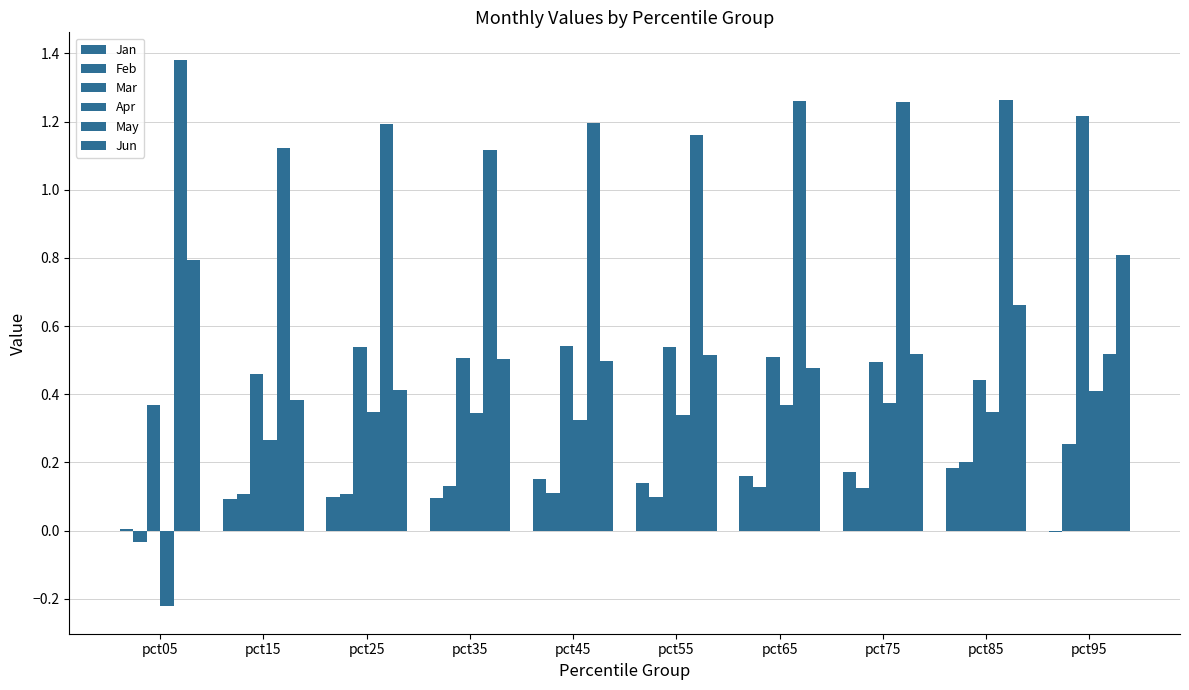

List the labels in order of Jun value, smallest first.

pct15, pct25, pct65, pct45, pct35, pct55, pct75, pct85, pct05, pct95